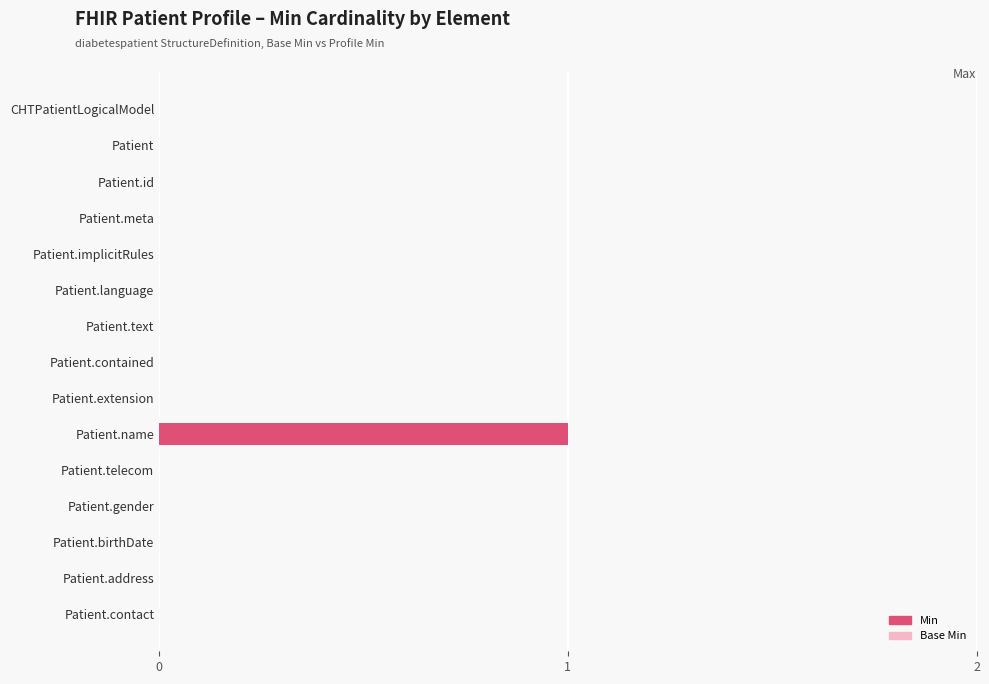

At which category does the chart reach its peak across all series?

Patient.name